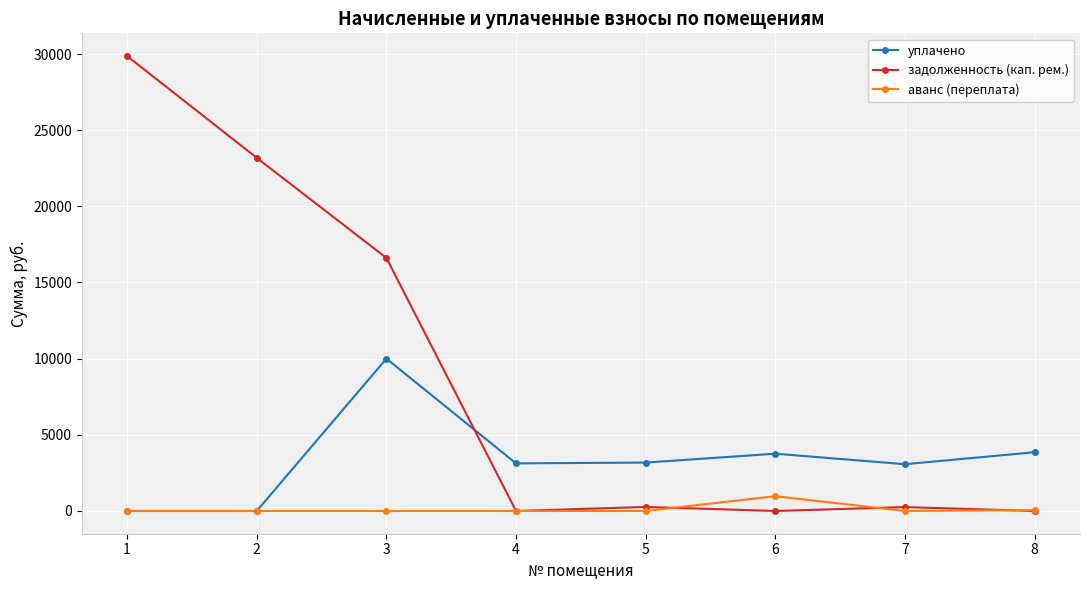

Which series has the largest total across all categories?

задолженность (кап. рем.)